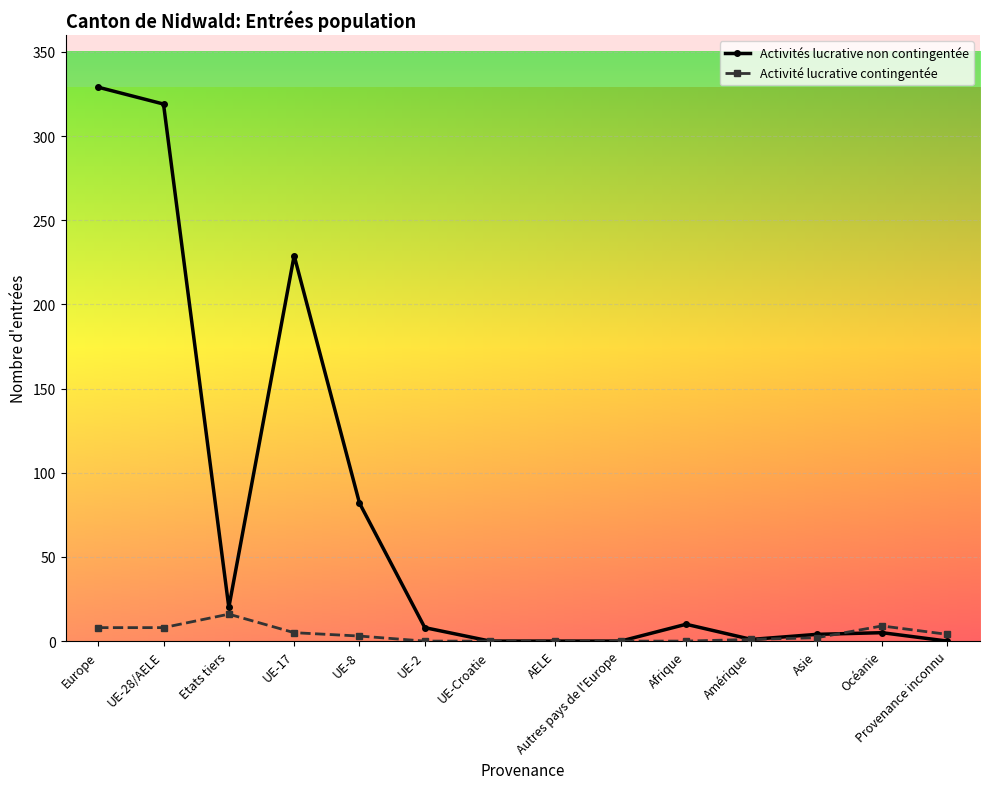

What is the total value across all series at UE-17?

234